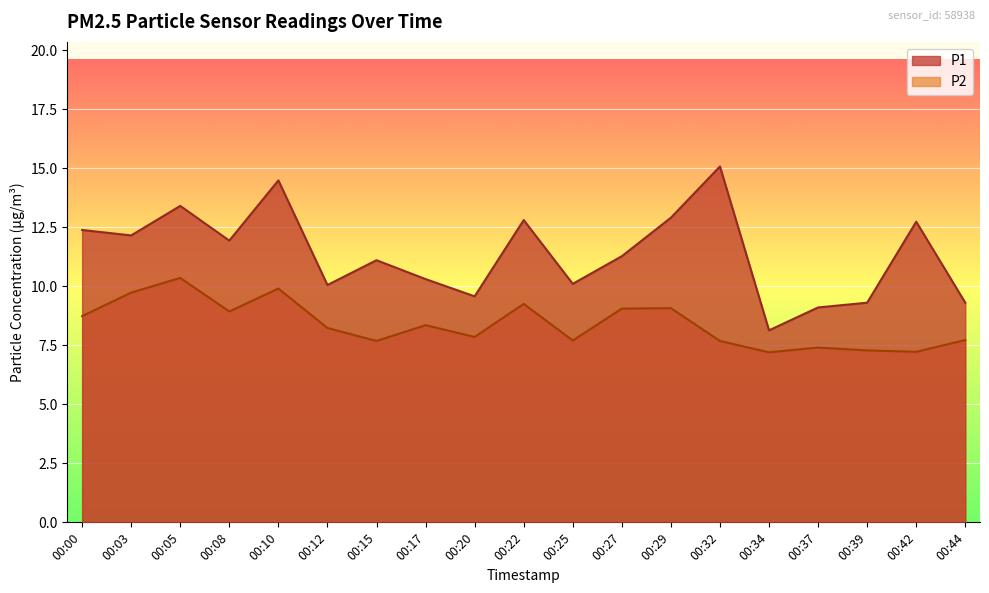

What is the sum of the P2 values at 00:39 and 00:22?

16.5